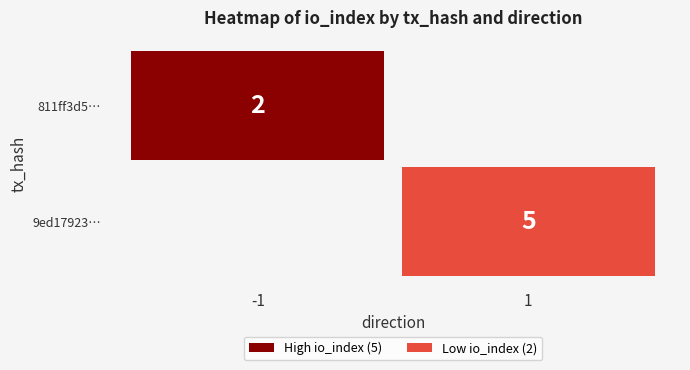

Which series has the largest total across all categories?

9ed17923ef28b955e22d9eb61de6ae478848527